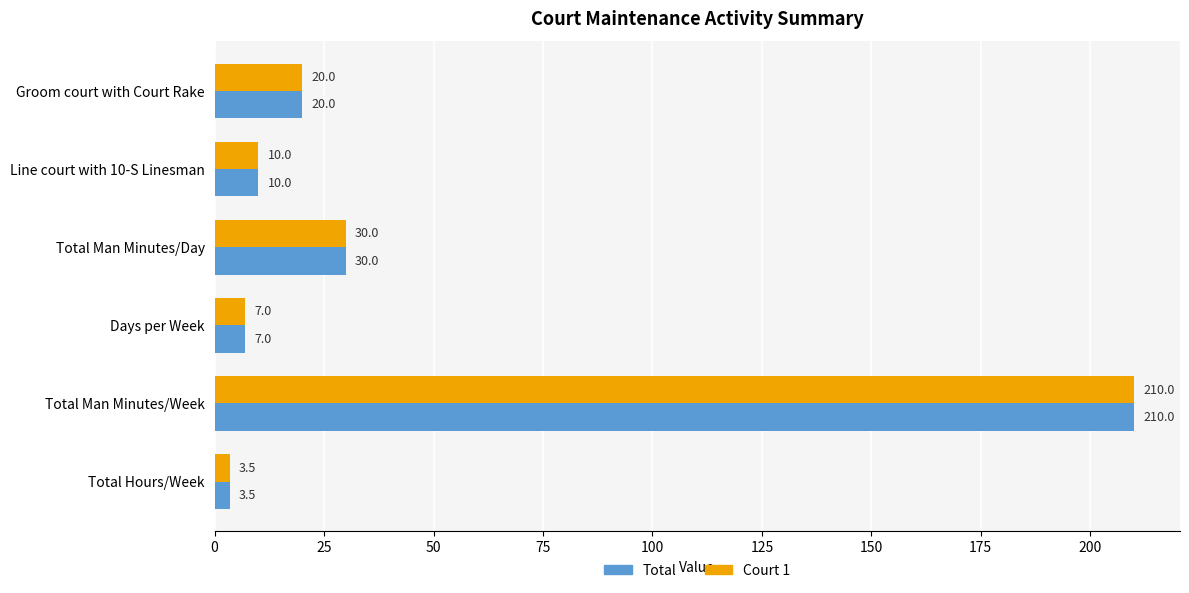

Is the value of Court 1 at Total Man Minutes/Day greater than the value of Total at Total Hours/Week?

Yes